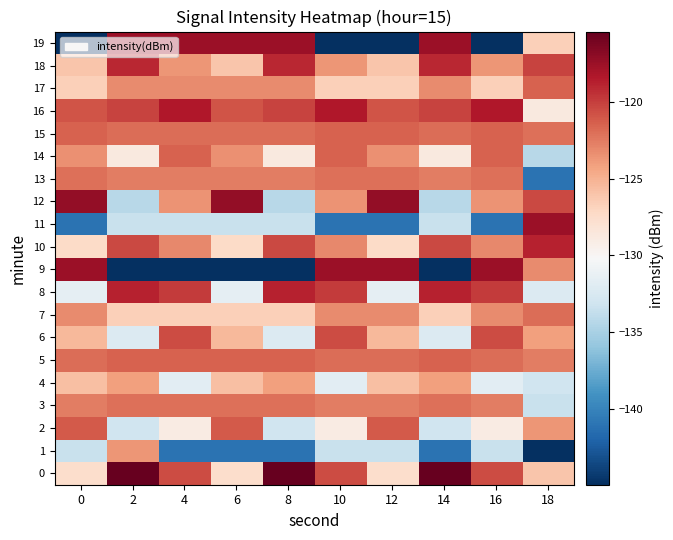

At which category is the sum across all series the highest?

2